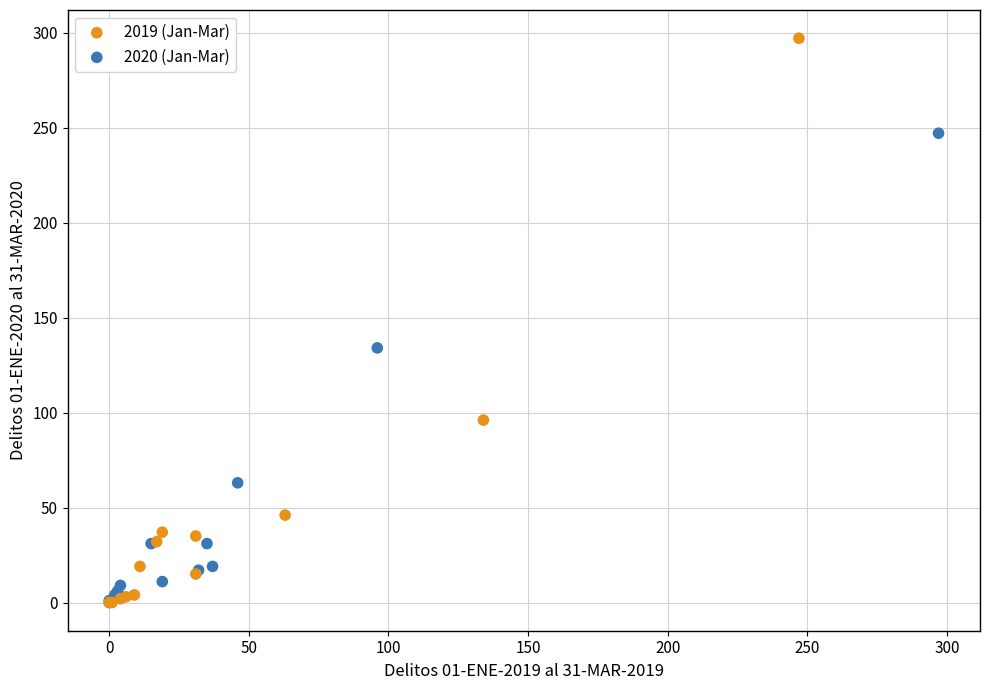

Which series has the largest Y range (max minus min)?

2019 (Jan-Mar)